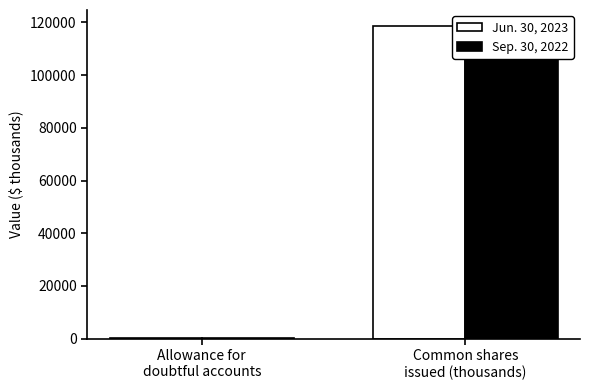

How many categories are shown in the chart?

2